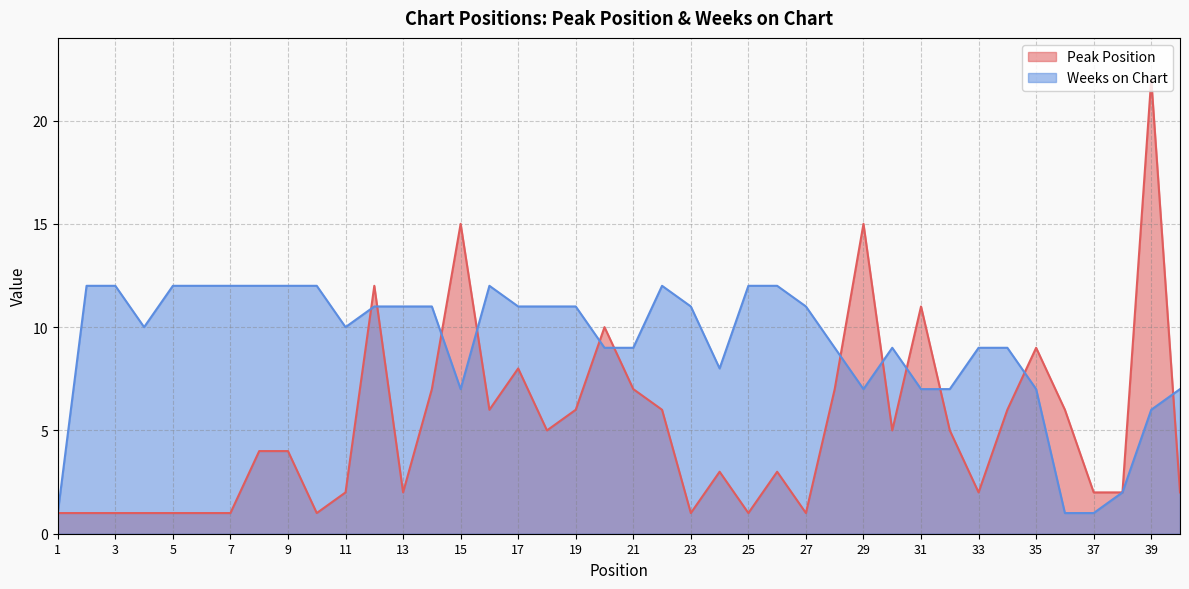

True or false: Peak Position and Weeks on Chart intersect in this chart.

True